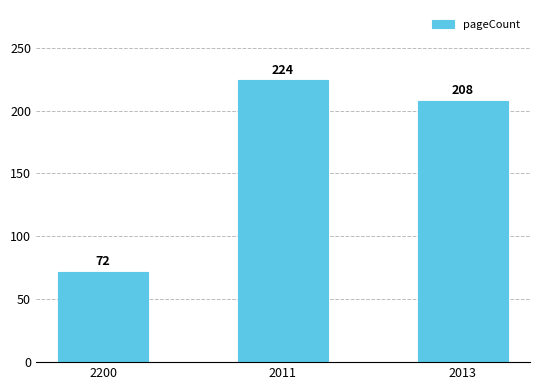

How many values are below 208?

1